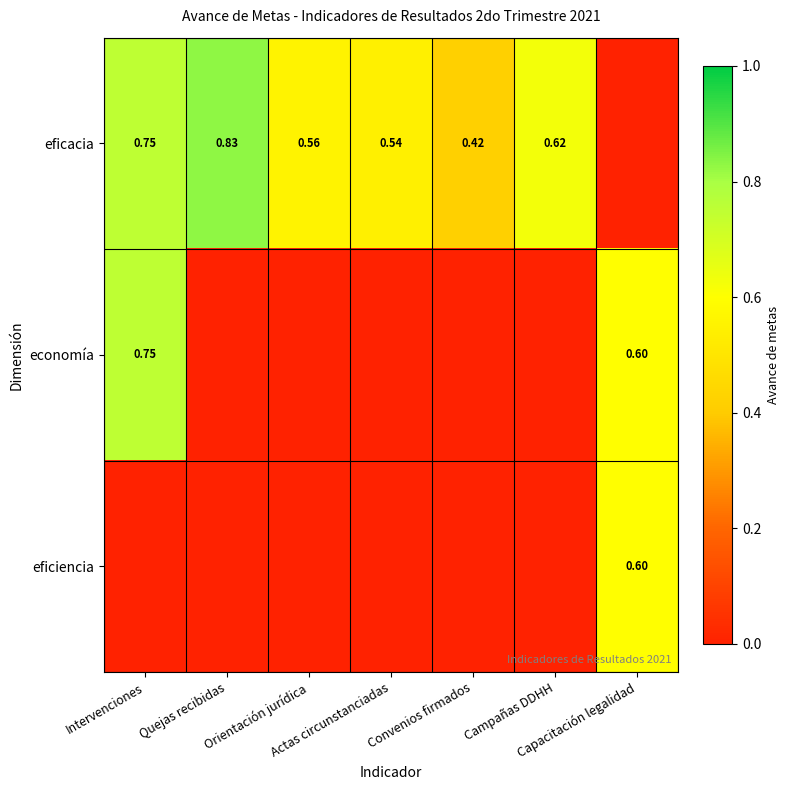

What is the total value across all series at Intervenciones?

1.5